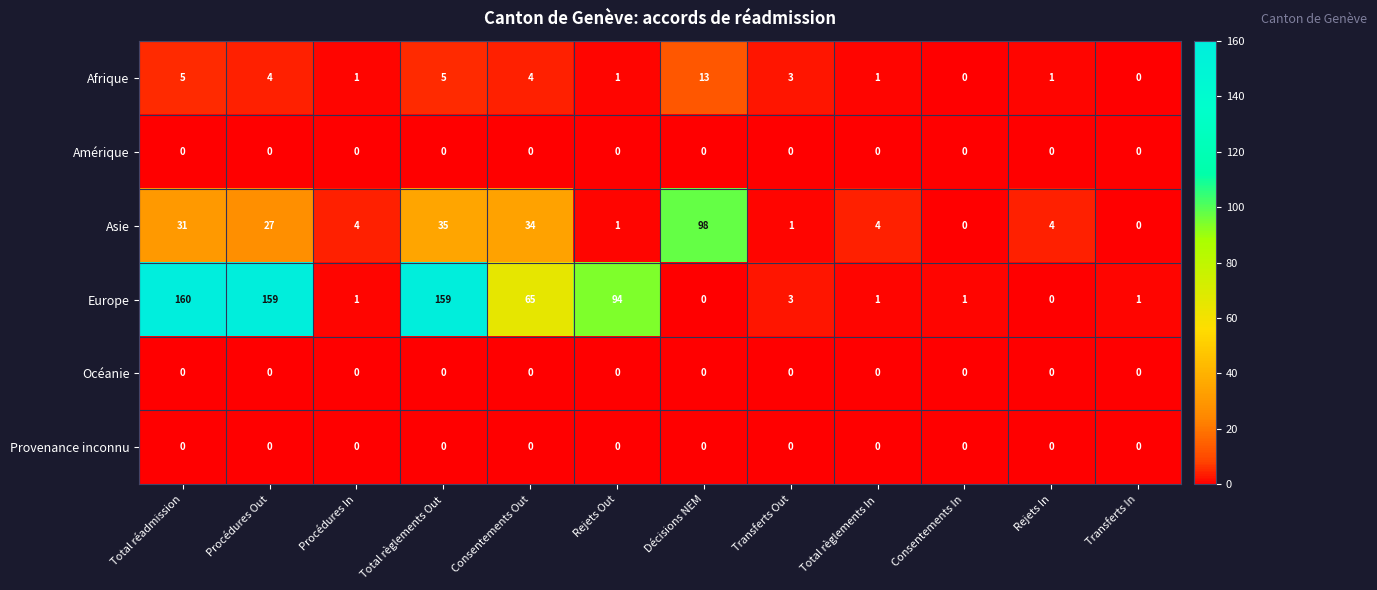

At how many categories does at least one series exceed 2?

10